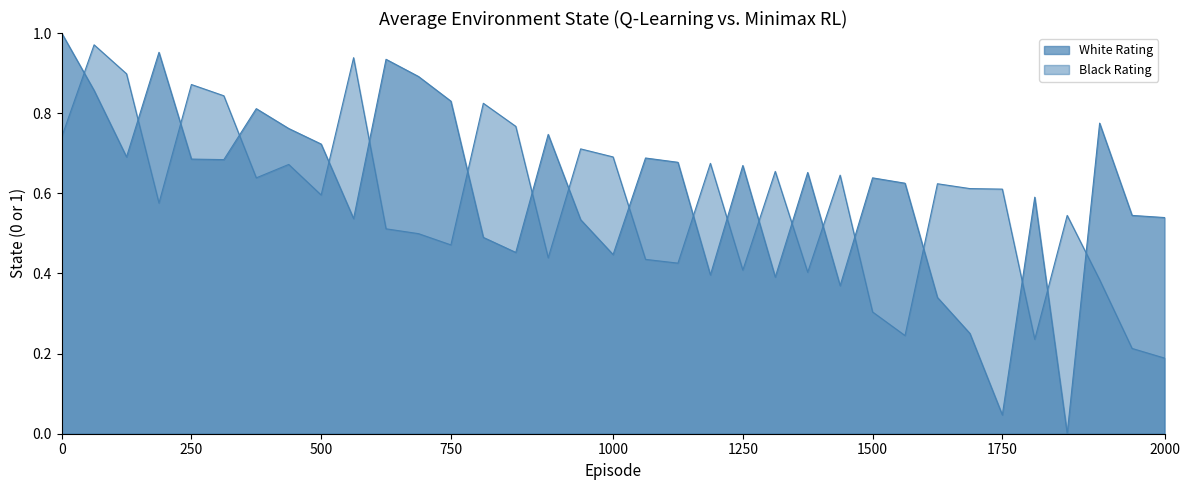

Rank the categories by White Rating value from lowest to highest.

32, 30, 29, 28, 25, 23, 21, 18, 15, 14, 17, 10, 35, 34, 31, 27, 26, 24, 22, 20, 6, 5, 19, 3, 9, 16, 8, 33, 7, 13, 2, 12, 11, 4, 1